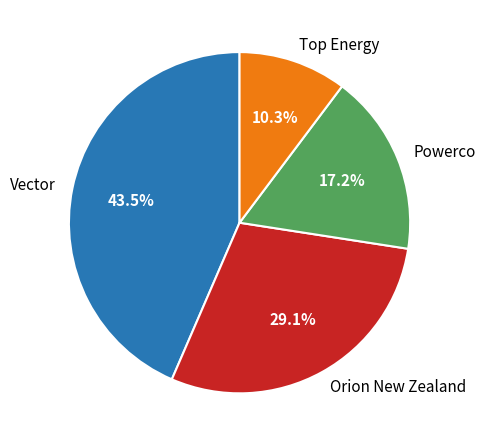

Which has a higher value, Powerco or Orion New Zealand?

Orion New Zealand